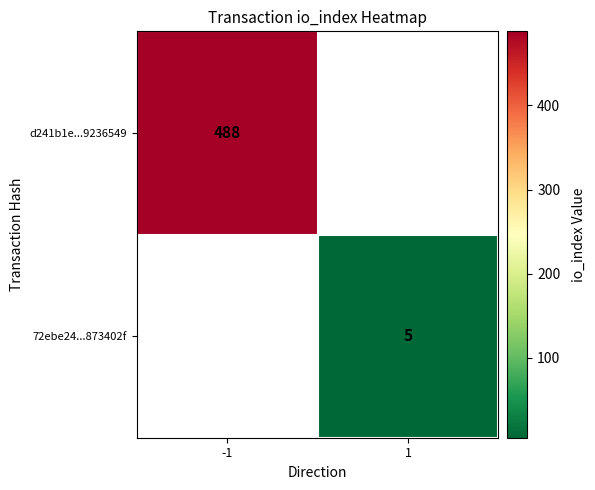

What is the smallest value displayed?

5.0